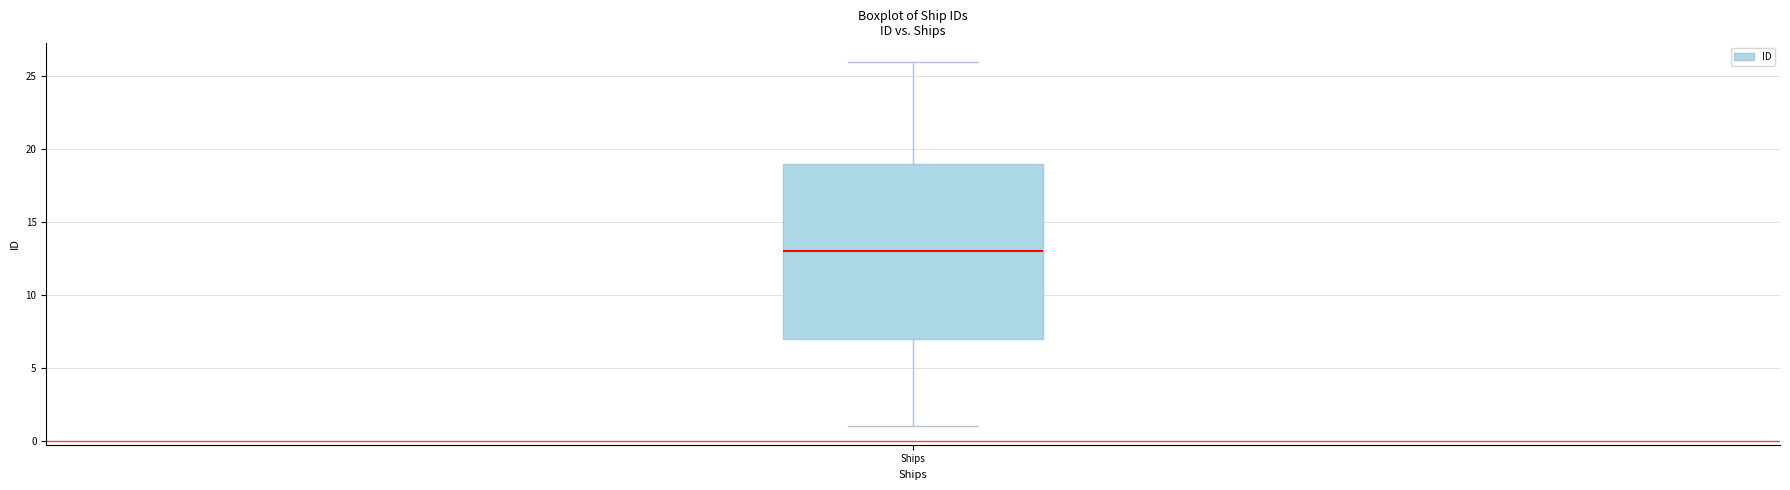

Transcribe this box plot: give where the median line is, the range the box spans, and where the two whiskers end, as read against the y-axis. The values are not printed on the chart, so give them approximately, as read against the axis.

median 13, box 7 to 19, whiskers 1 to 26